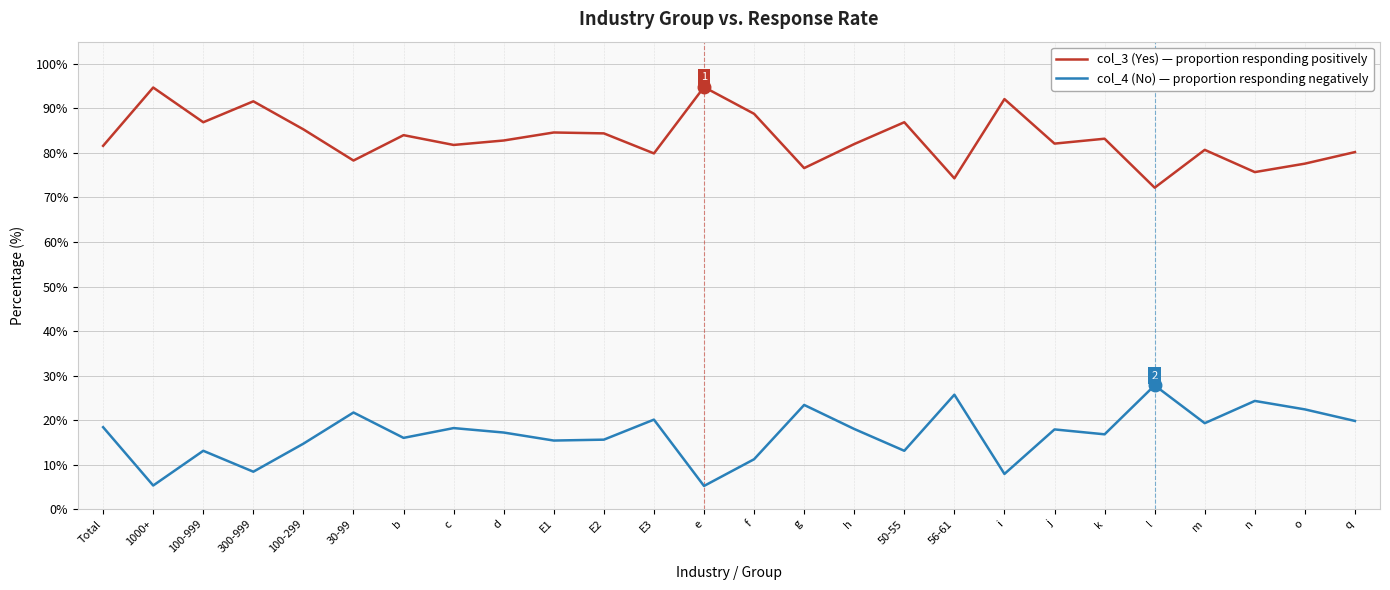

What is the difference between the highest and lowest values at 100-999?

73.8